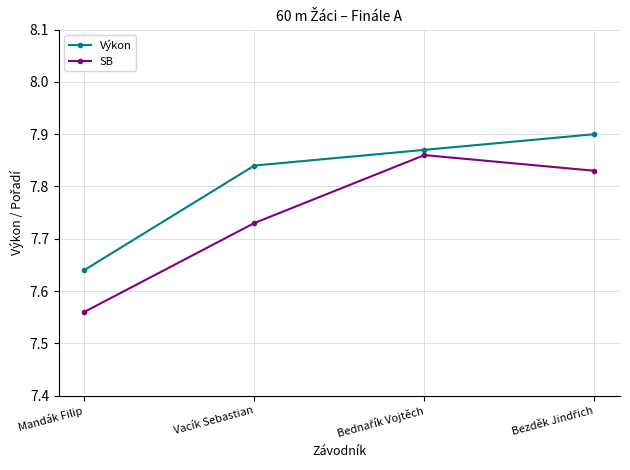

What position from the right is Mandák Filip?

4